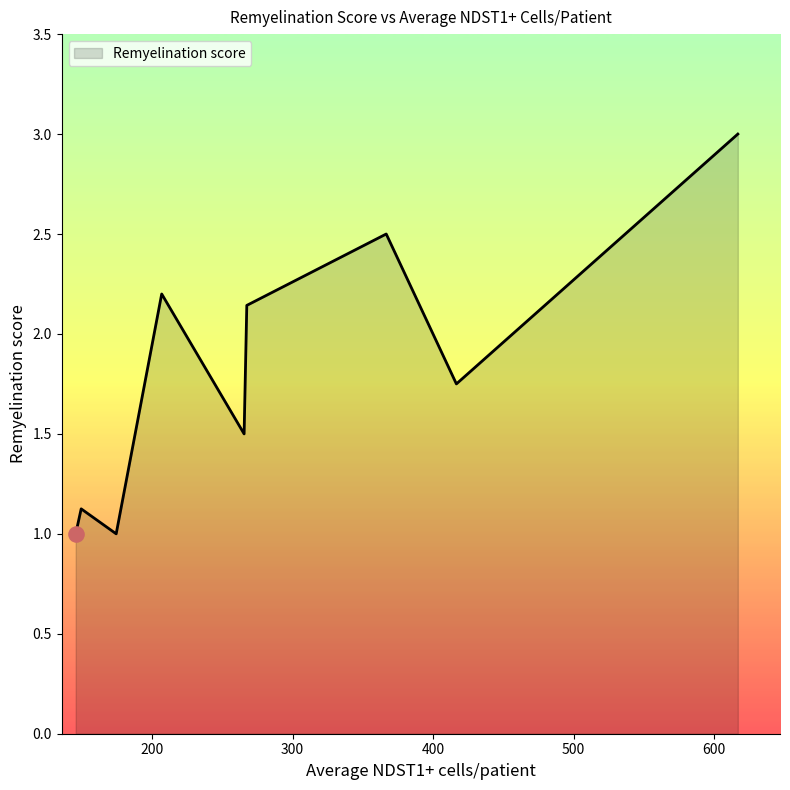

What is the maximum value shown in the chart?

3.0